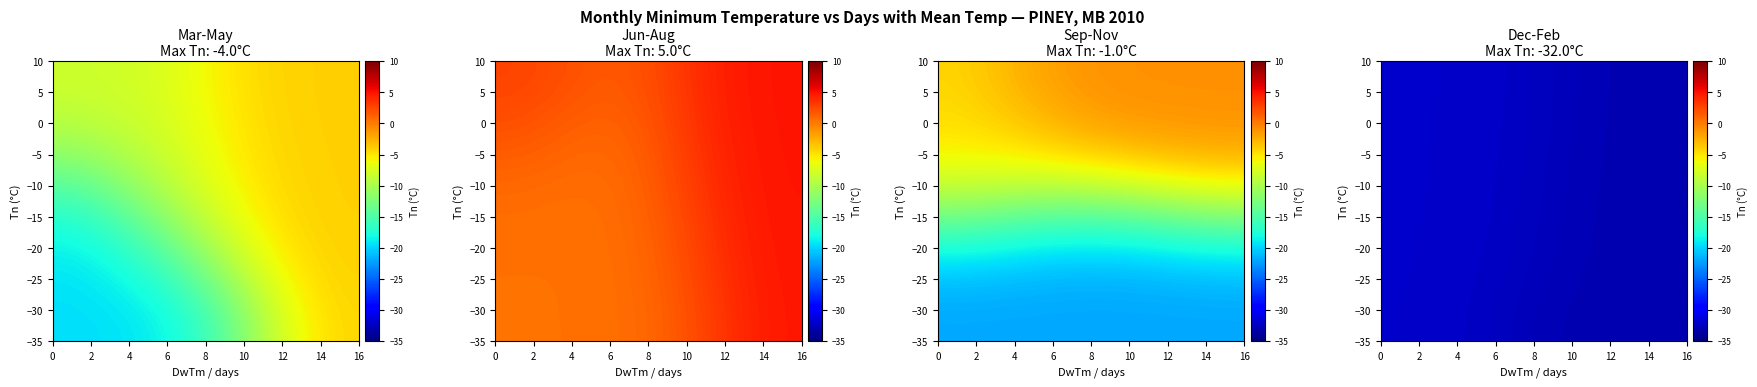

What is the difference between the 12 values at DwTm and Tn?

38.0